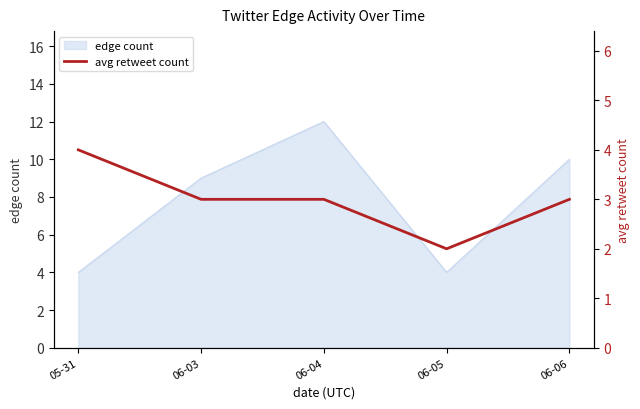

The value of edge count at 06-04 is 6. True or false?

False